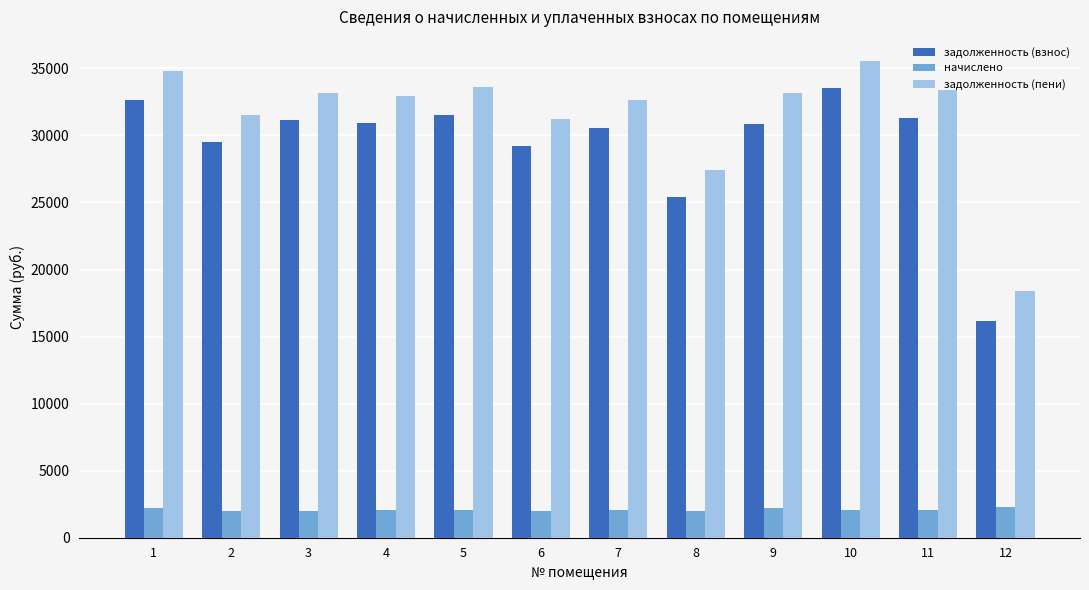

What is the highest value of the начислено series?

2261.9